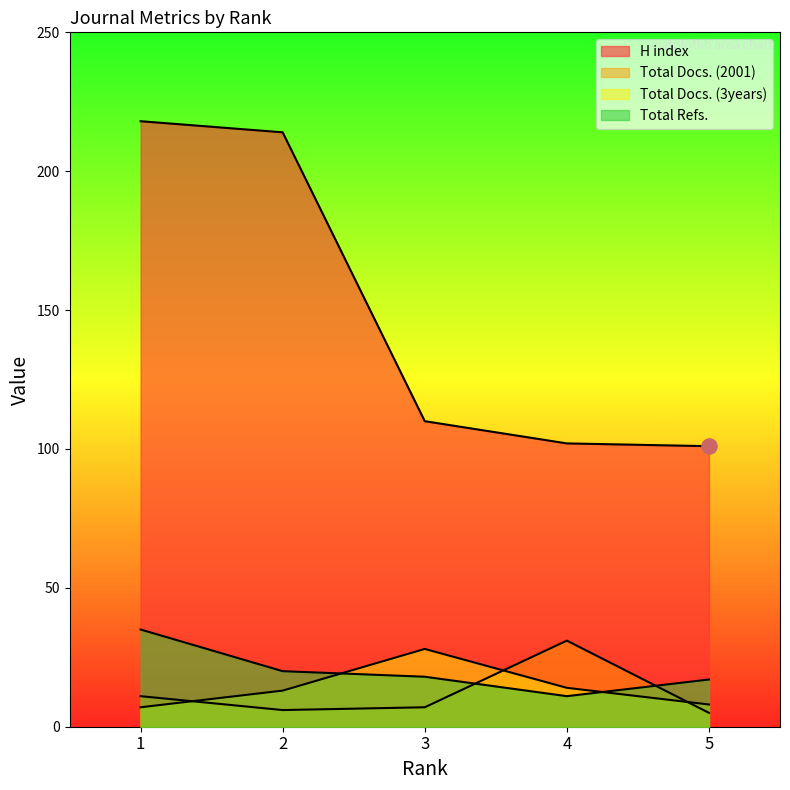

What is the total value across all series at 1?

271